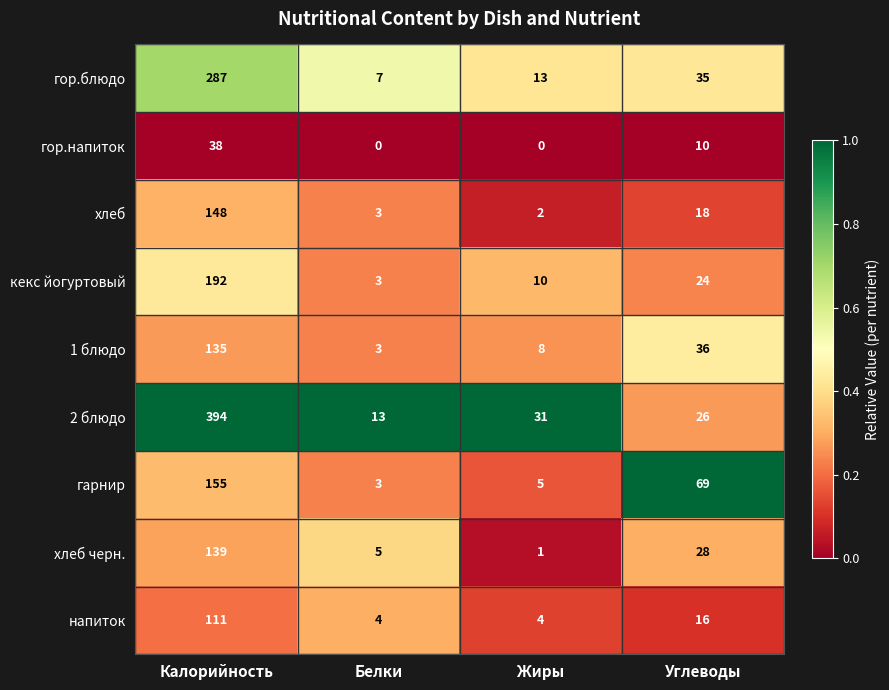

Rank the series by their maximum value, from highest to lowest.

2 блюдо, гор.блюдо, кекс йогуртовый, гарнир, хлеб, хлеб черн., 1 блюдо, напиток, гор.напиток